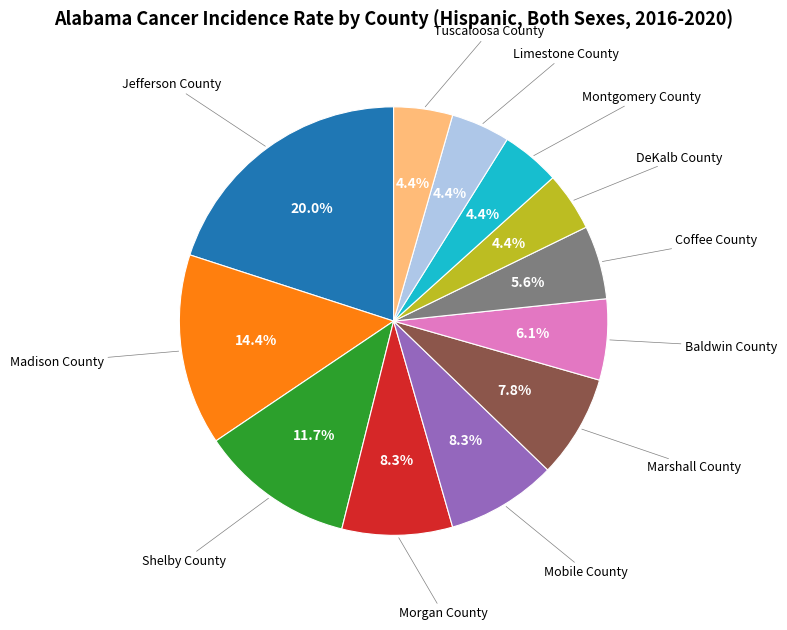

Does any single category account for the majority?

No